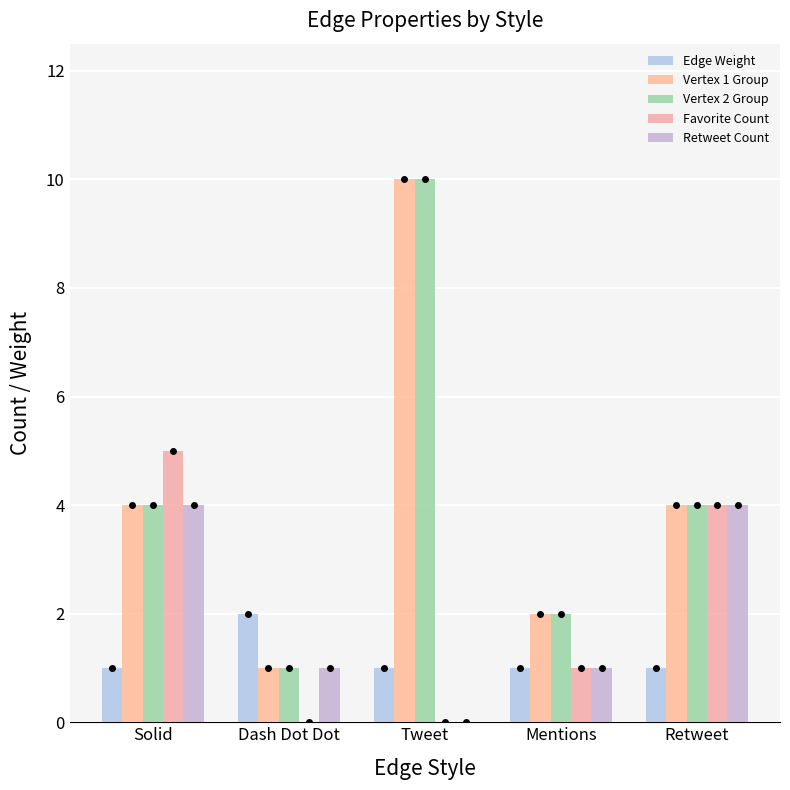

What is the difference between the maximum and minimum values in the Favorite Count series?

5